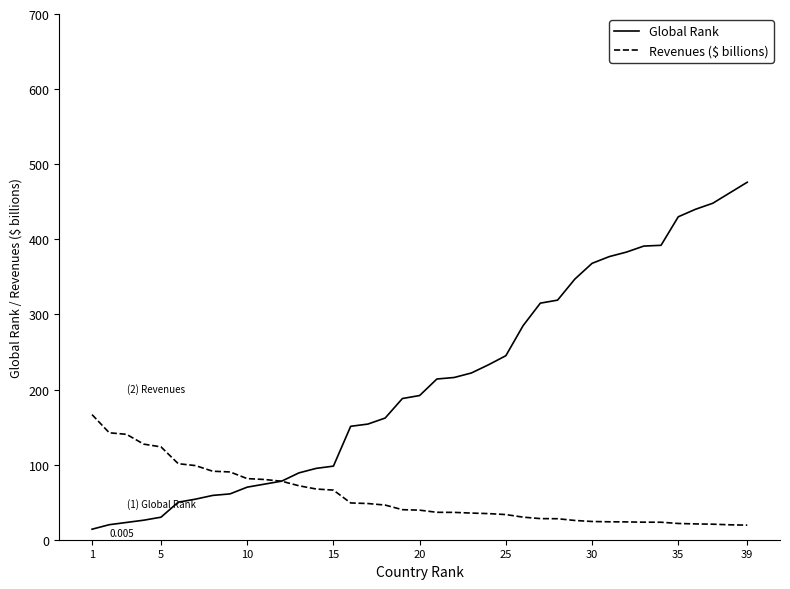

Which series ends up on top after the final intersection of Revenues ($ billions) and Global Rank?

Global Rank